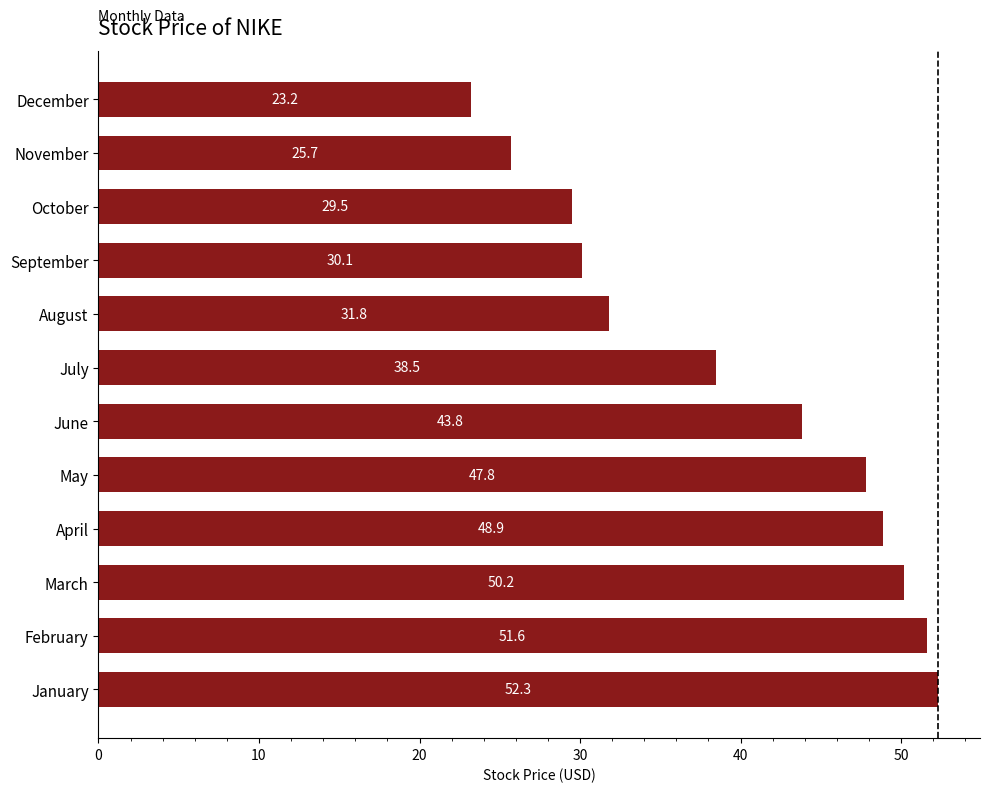

What is the minimum value shown in the chart?

23.2